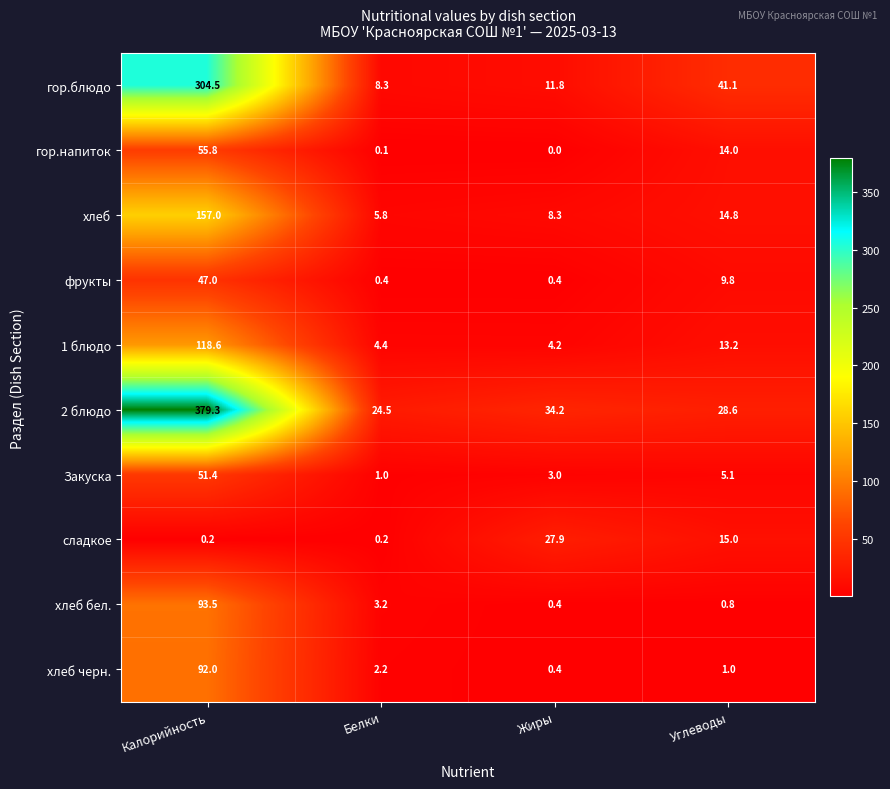

At which category is the sum across all series the highest?

Калорийность